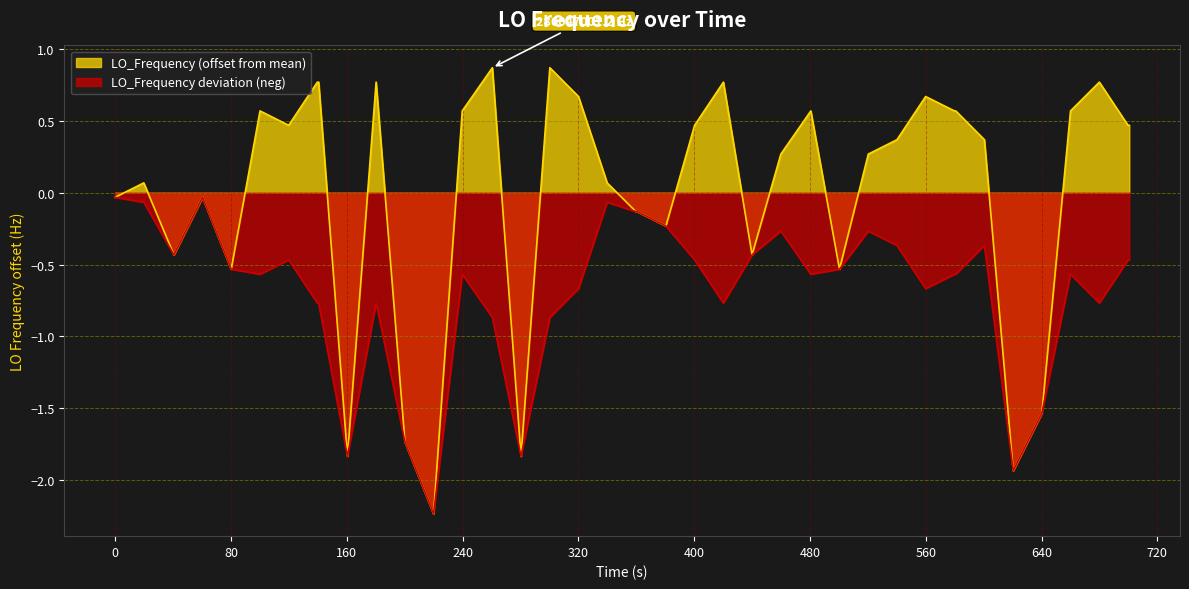

What is the minimum value for LO_Frequency deviation (neg)?

-2.2